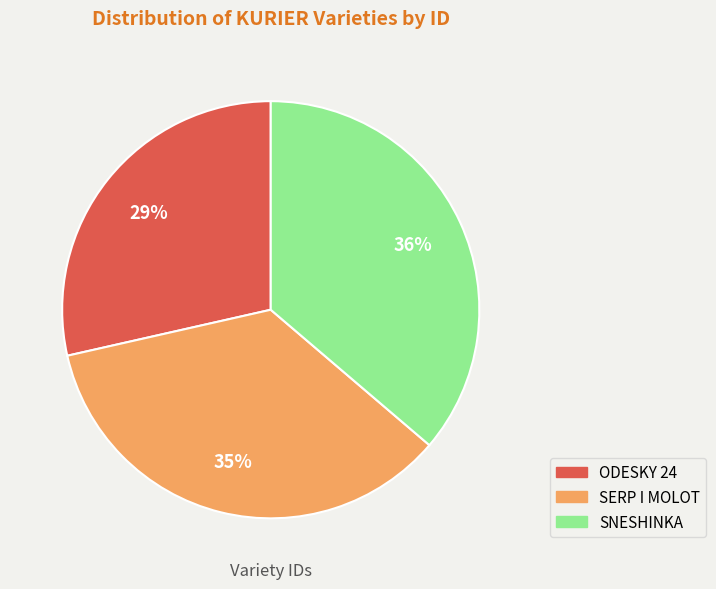

To the nearest percent, what is the difference between the SNESHINKA and SERP I MOLOT slice percentages?

1%